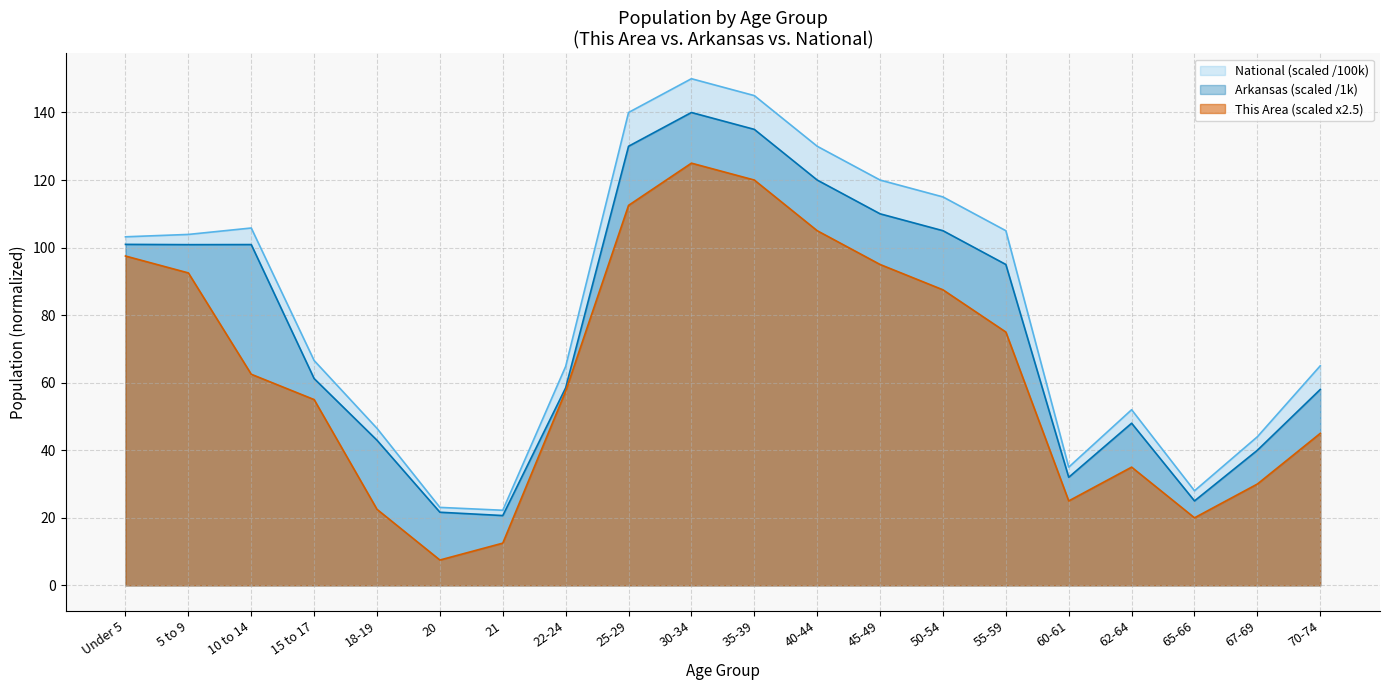

Where does the This Area series first go above 62?

Under 5